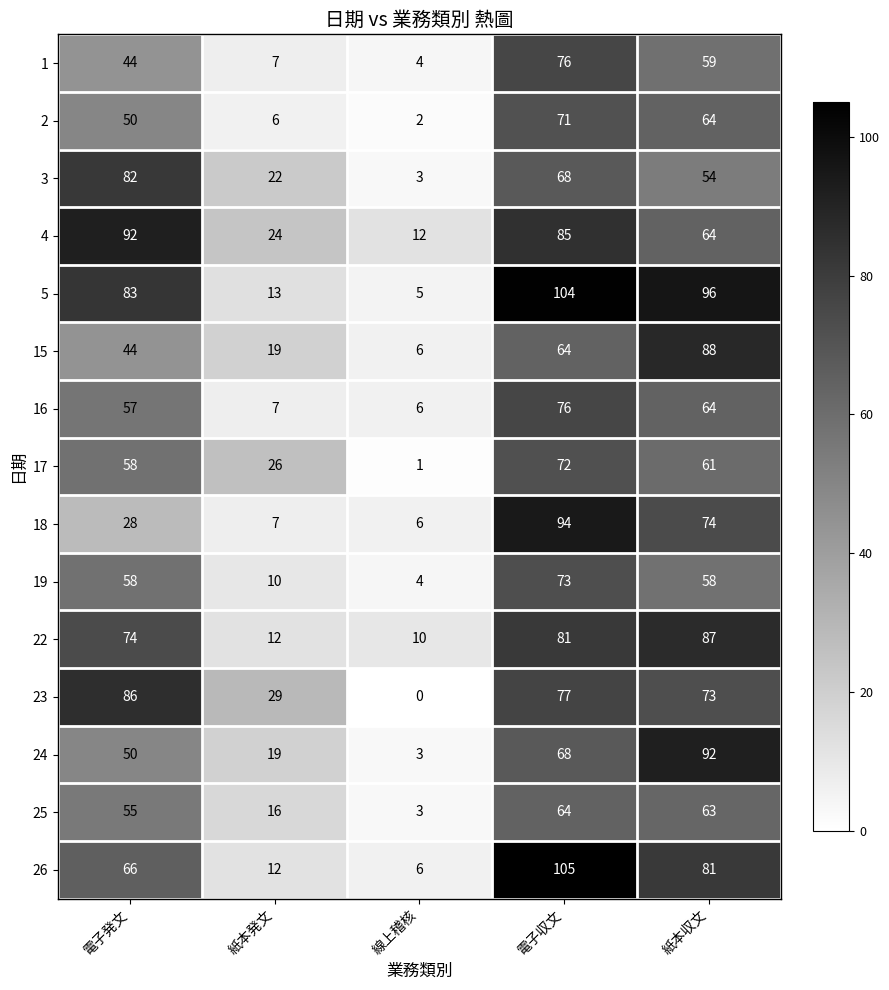

List the labels in order of 24 value, smallest first.

線上稽核, 紙本発文, 電子発文, 電子収文, 紙本収文